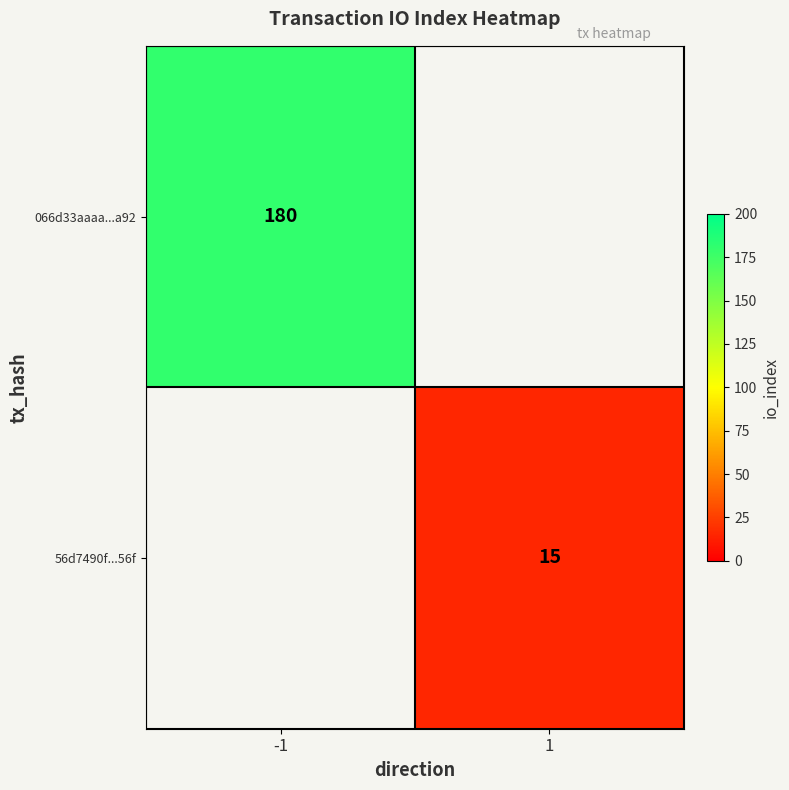

The value of 066d33aaaa...a92 at -1 is 36. True or false?

False